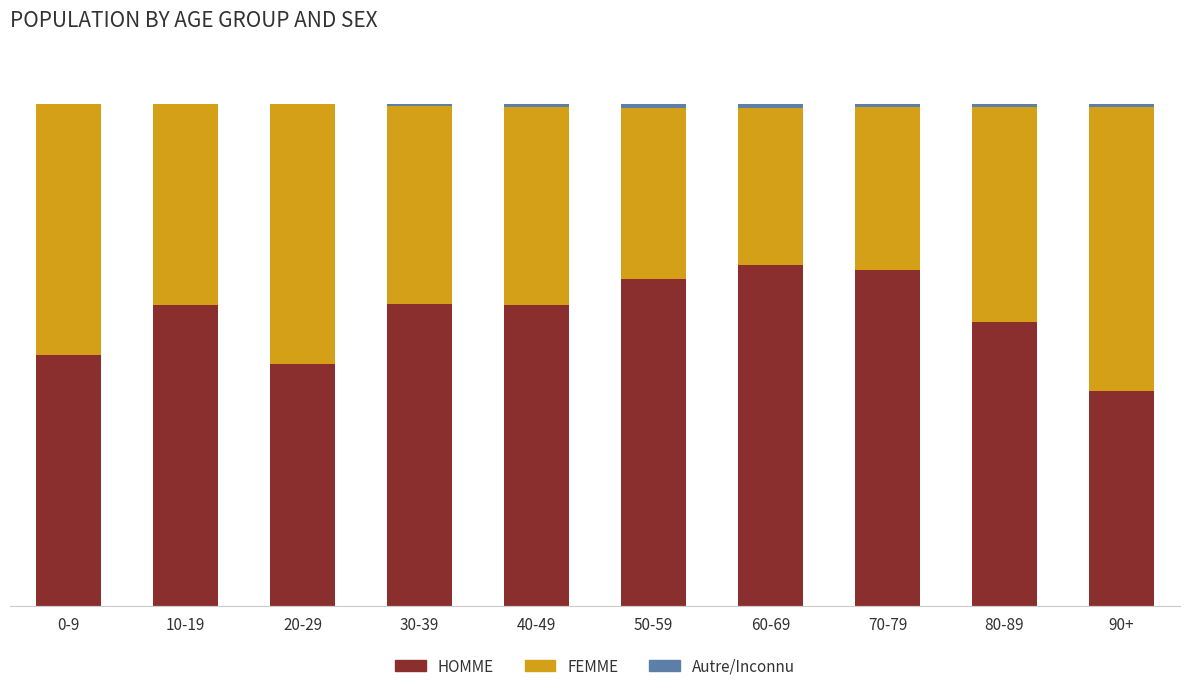

Are the bars grouped side by side (vs. stacked)?

No